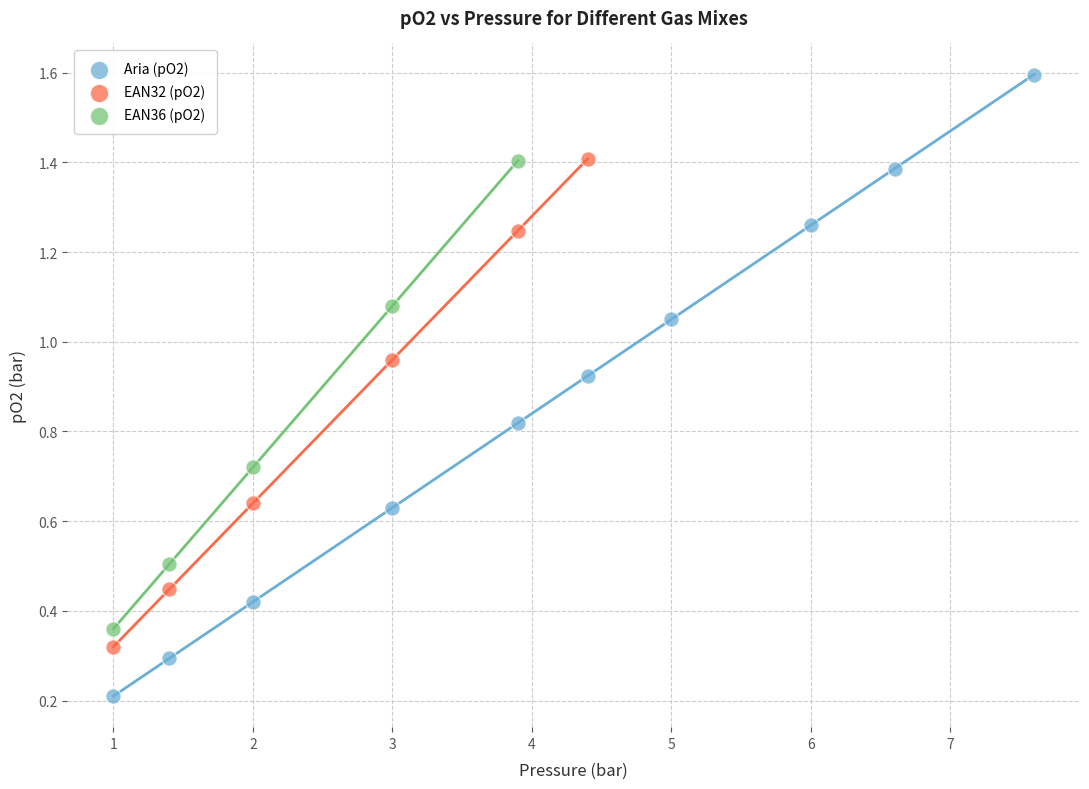

Which series reaches the minimum Y coordinate?

Aria (pO2)